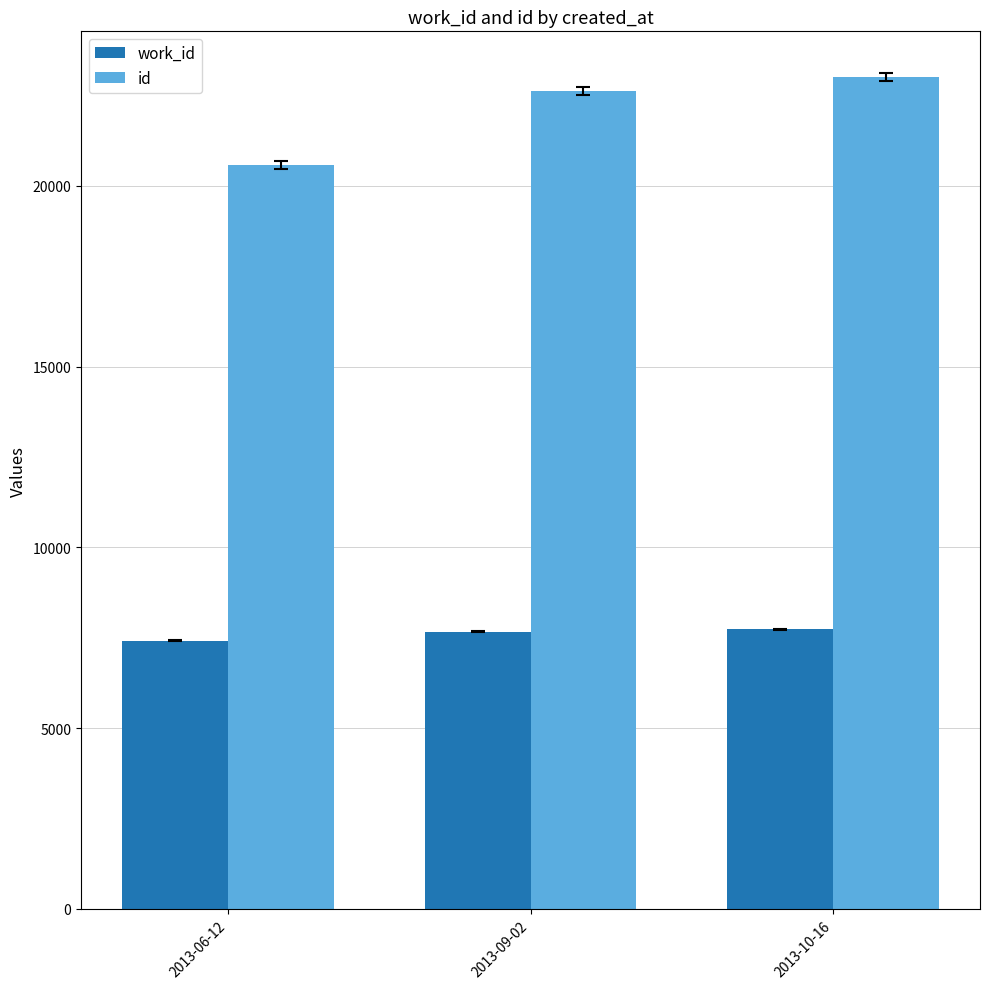

What are all the series names shown in the legend?

work_id, id